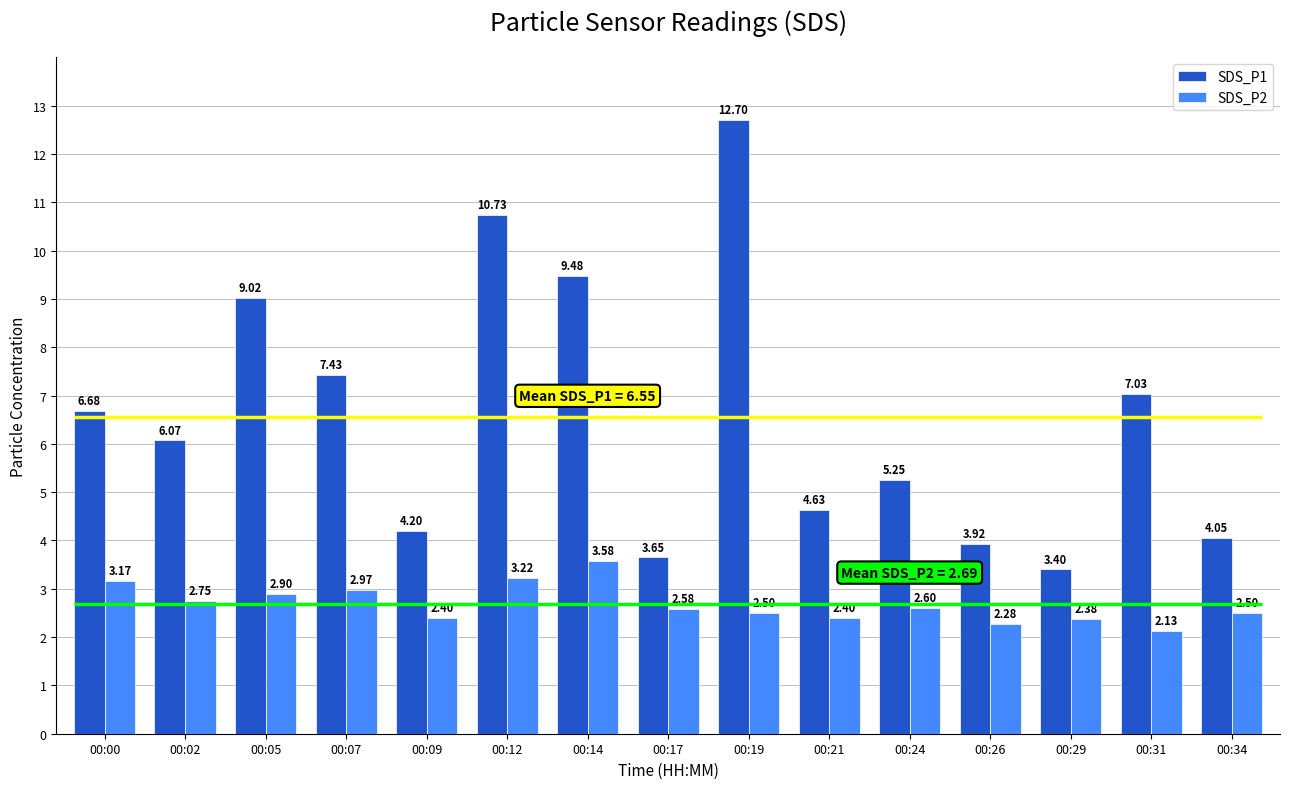

At how many categories does at least one series exceed 3?

15